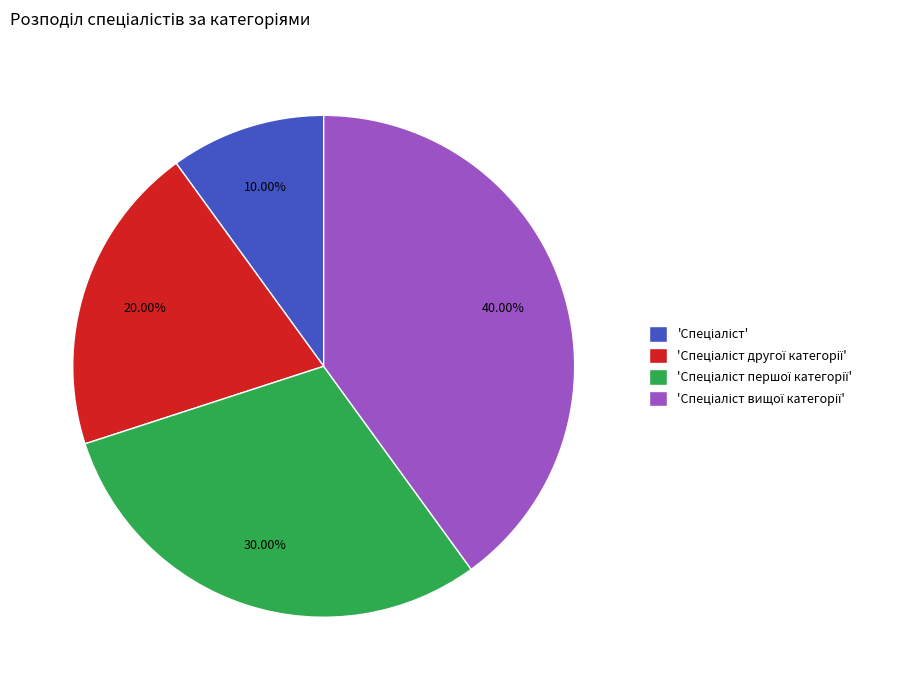

Is there a majority slice in this chart?

No